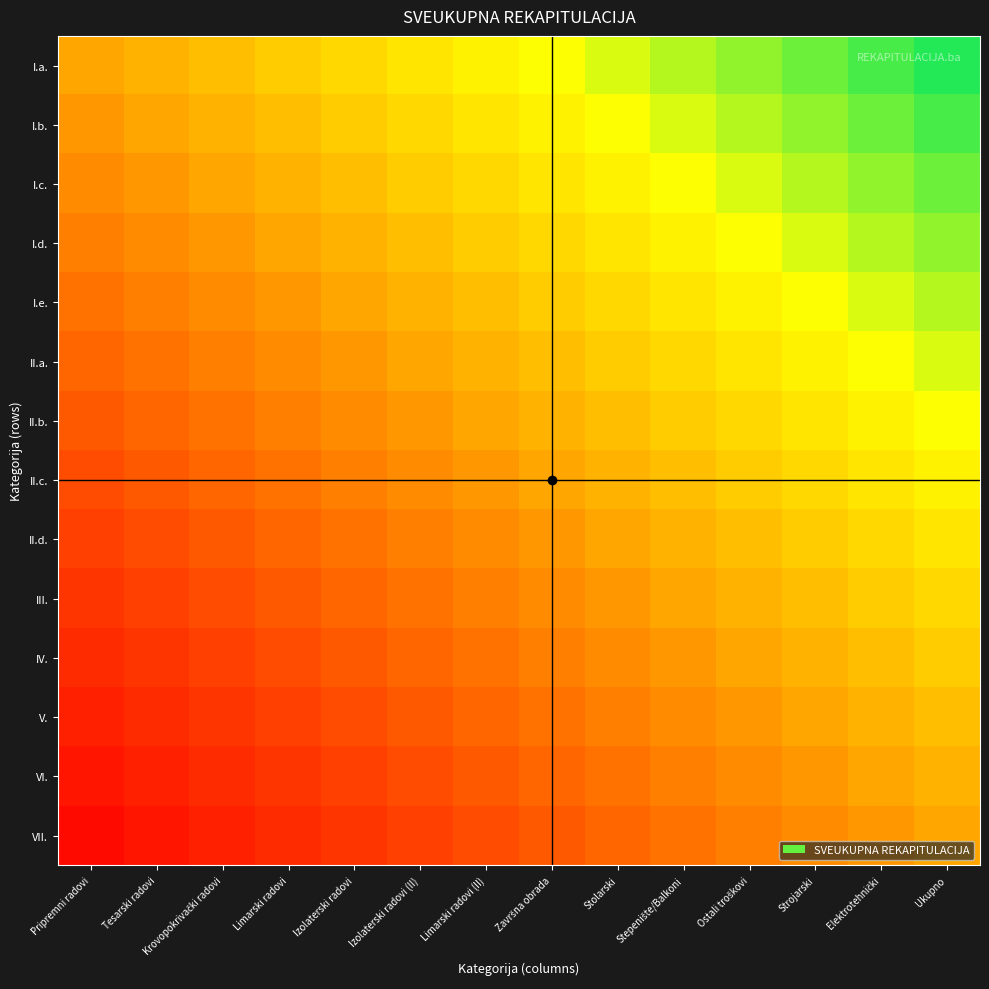

Which series has the largest total across all categories?

I.a.